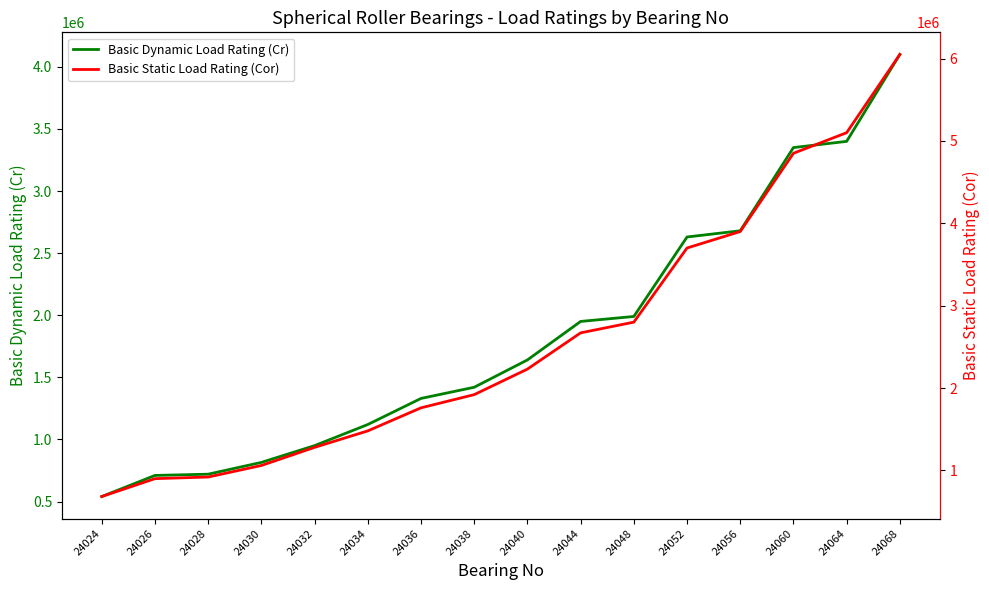

What is the maximum value shown in the chart?

6050000